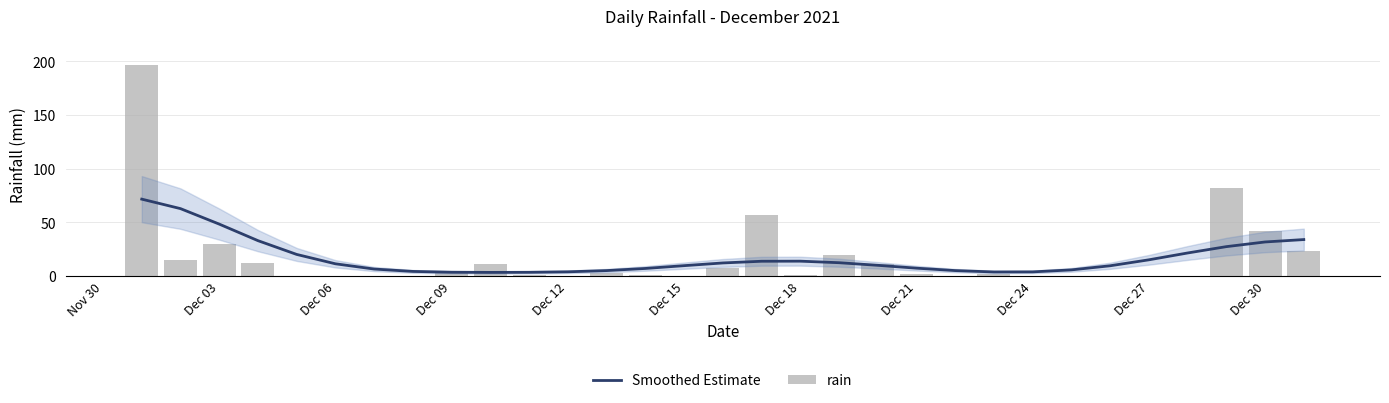

How many series are shown in this chart?

2